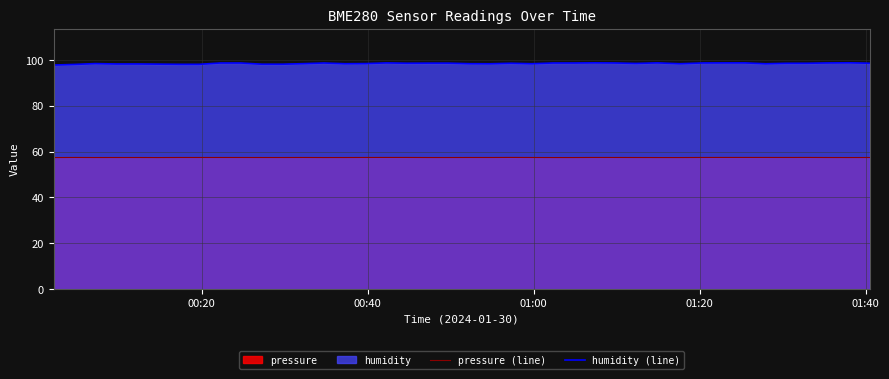

List the series in order of their overall mean, highest first.

humidity (line), pressure (line)